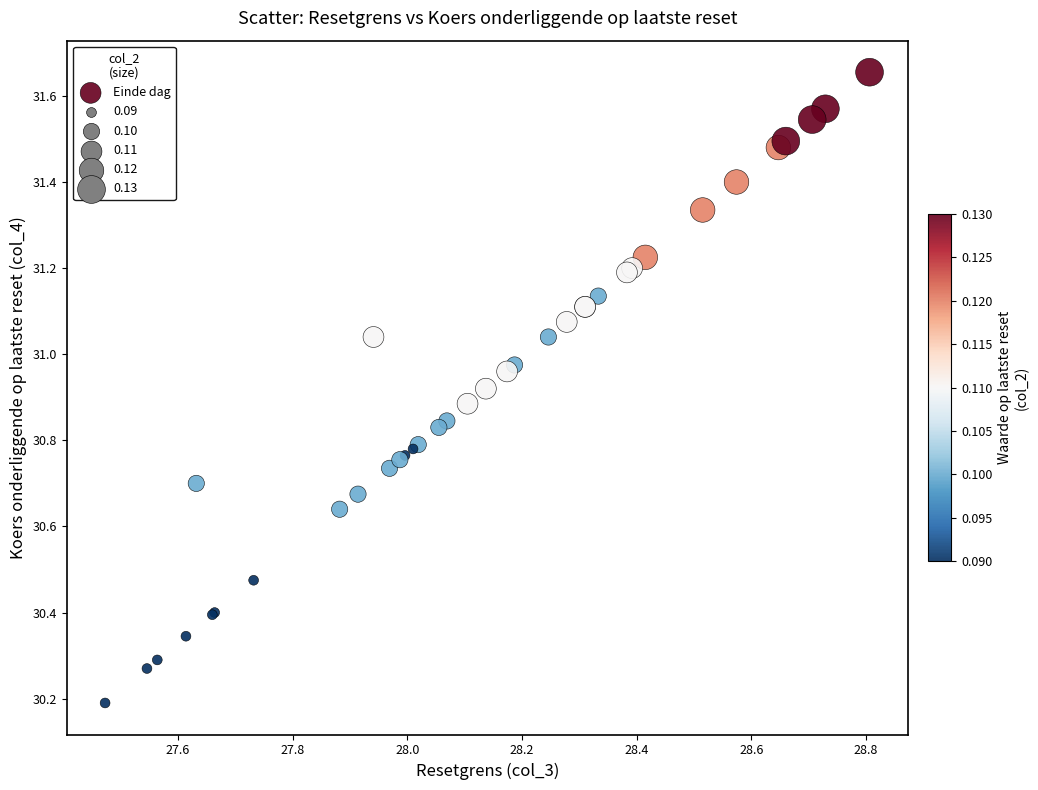

What Y value in the scatter plot is closest to 30?

30.2